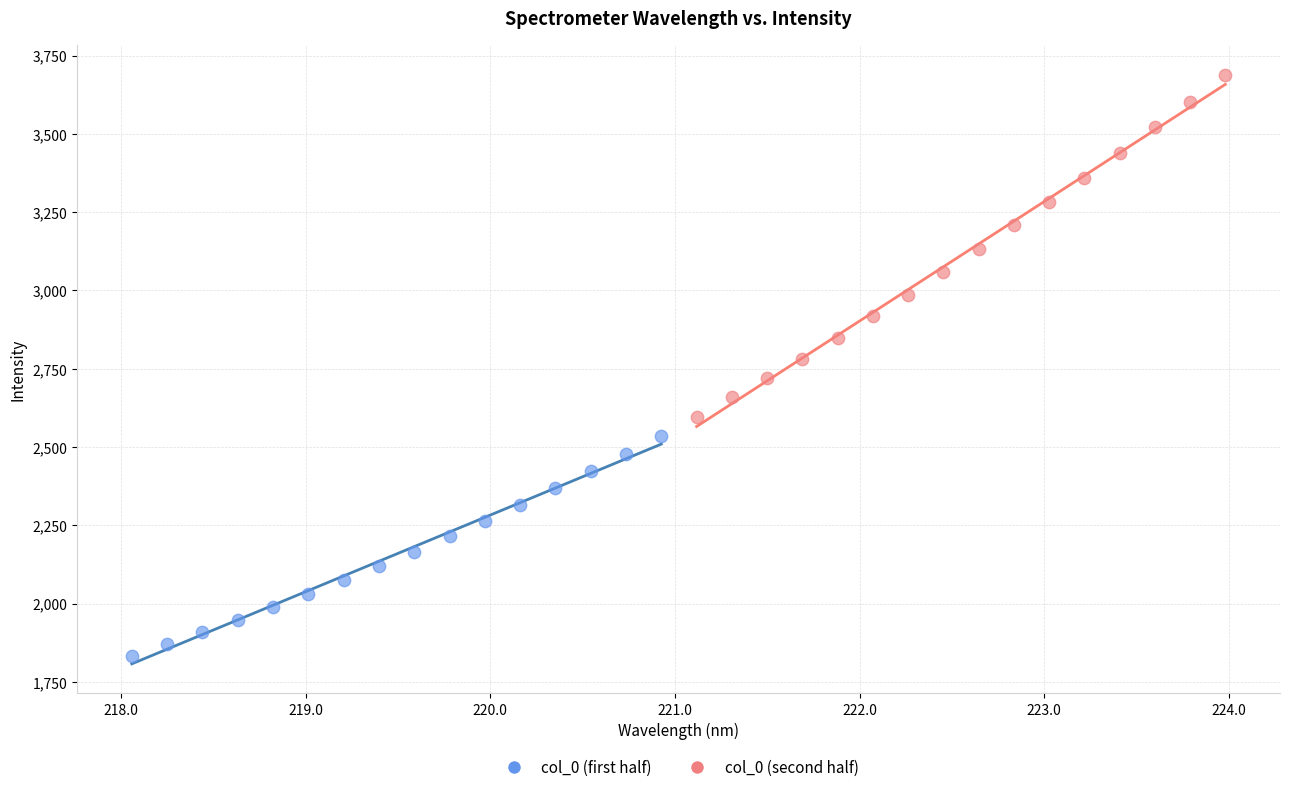

Which series contains the lowest Y value?

col_0 (first half)